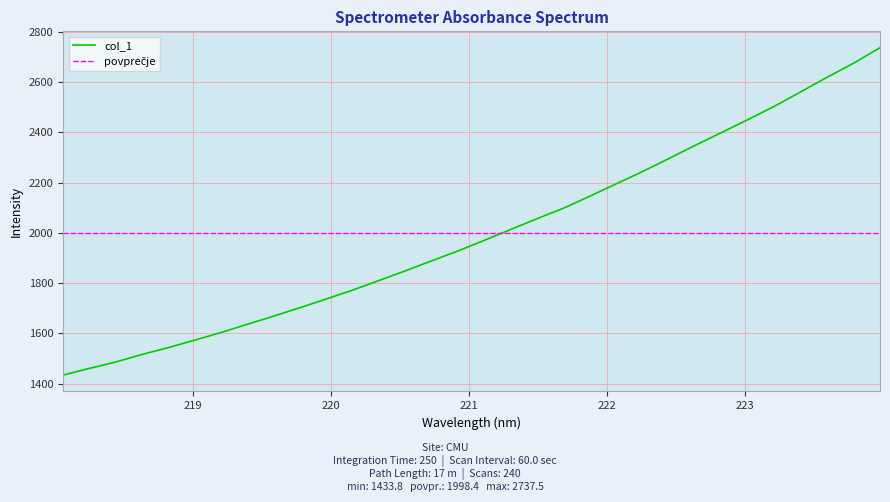

What is the lowest value of the col_1 series?

1433.8